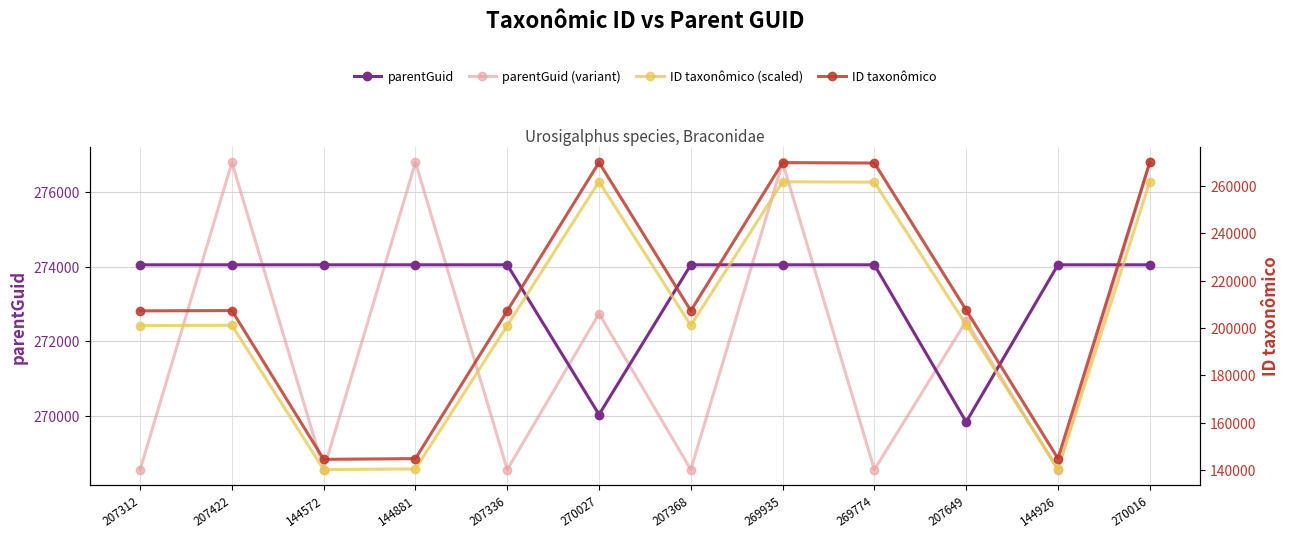

How many data points in ID taxonômico (scaled) are above 201199?

6